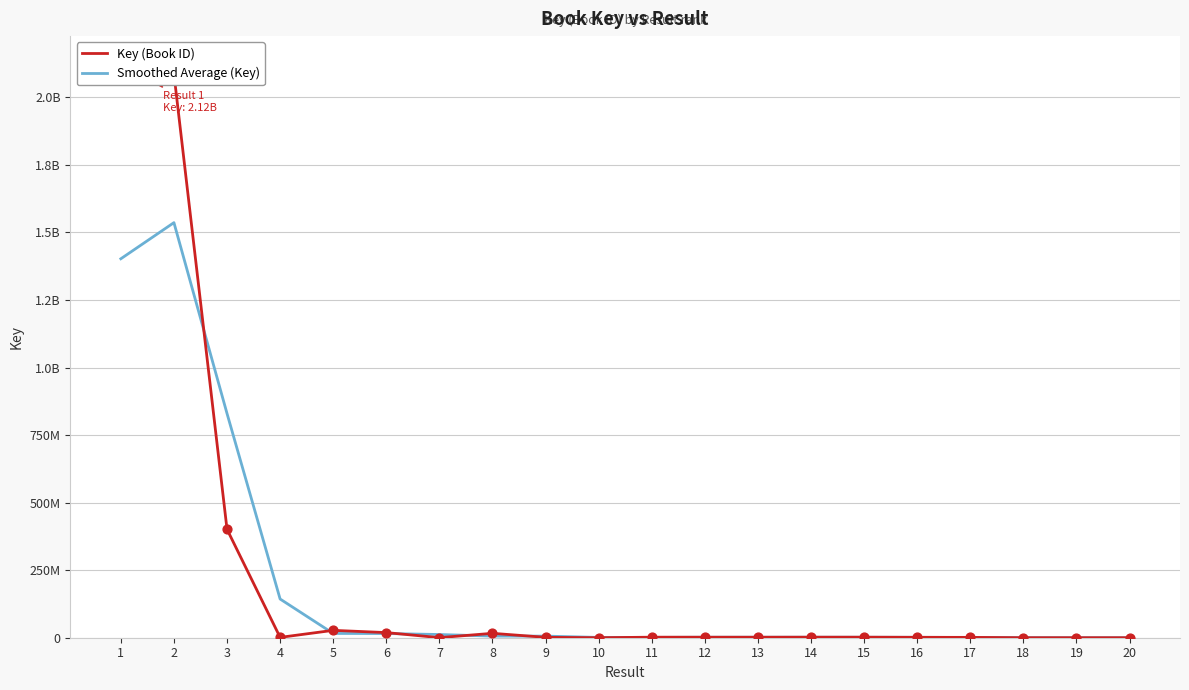

At which category is the sum across all series the highest?

2